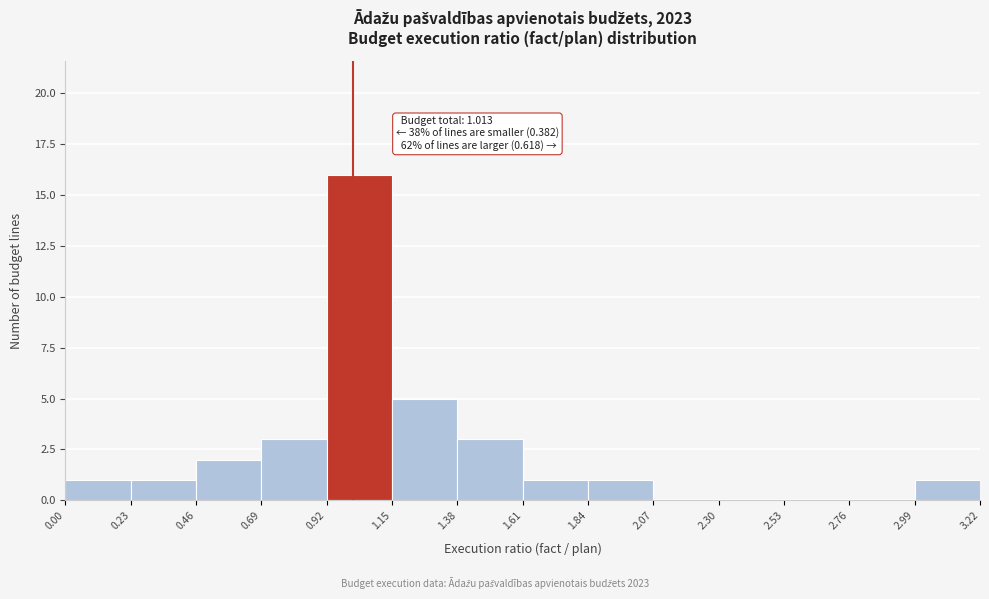

Which range on the x-axis has the tallest bar?

0.92 to 1.15